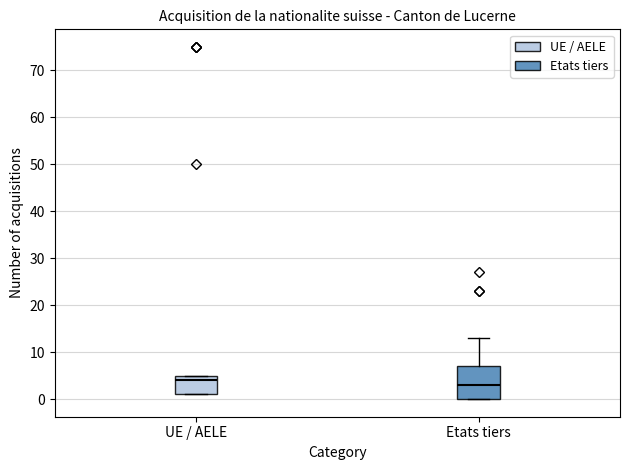

Reading left to right, read every box against the y-axis: the position of its median line, the range the box covers, and the ends of its whiskers. The values are not printed on the chart, so give them approximately, as read against the axis.

UE / AELE: median 4, box 1 to 5, whiskers 1 to 5
Etats tiers: median 3, box 0 to 7, whiskers 0 to 13